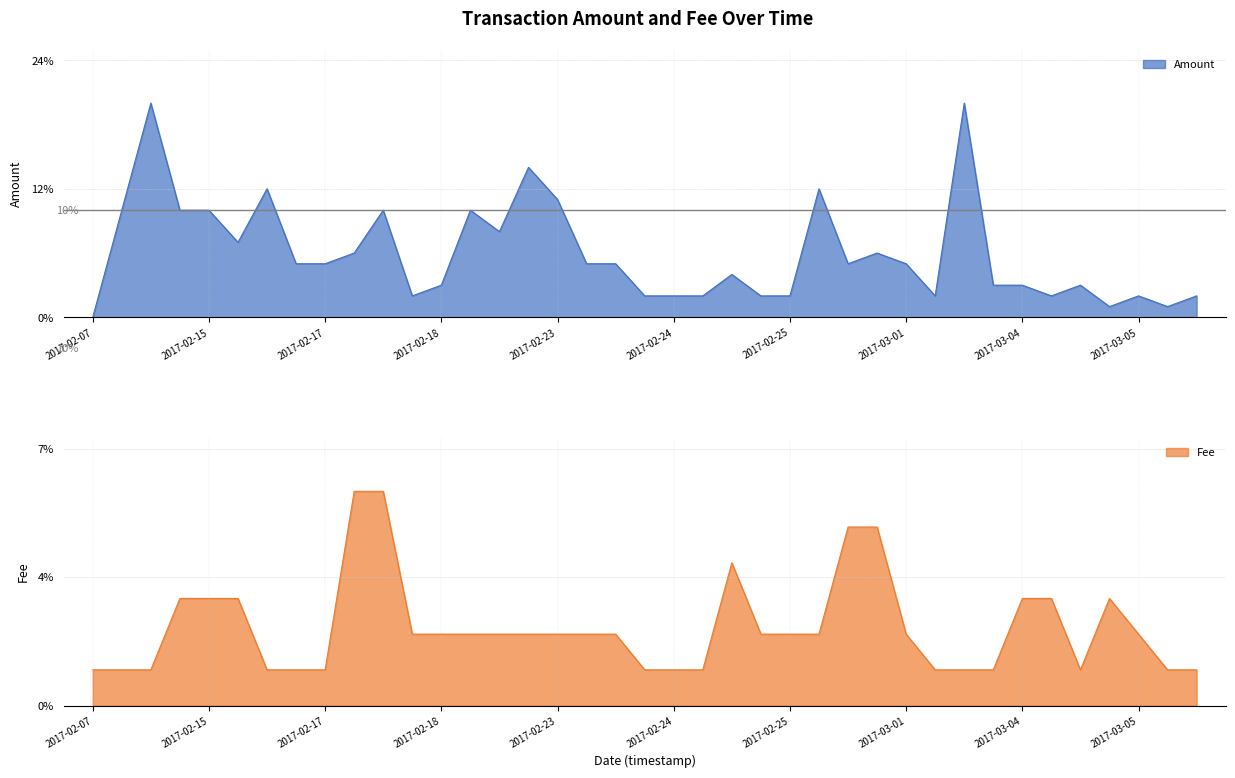

What is the value of the Fee point at the 25th from the left?

2.0